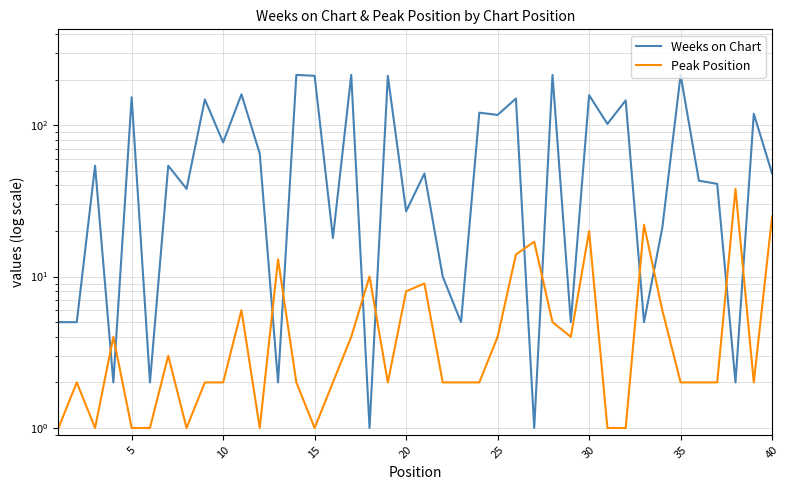

What is the average value of the Weeks on Chart series?

81